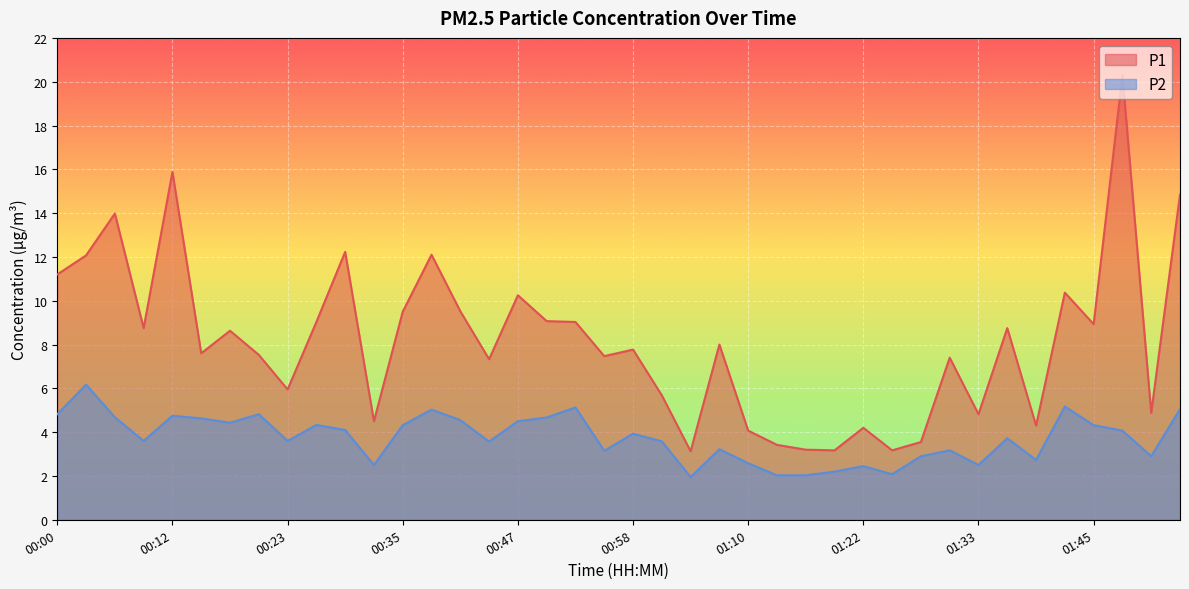

What is the label of the 4th point from the right?

01:45